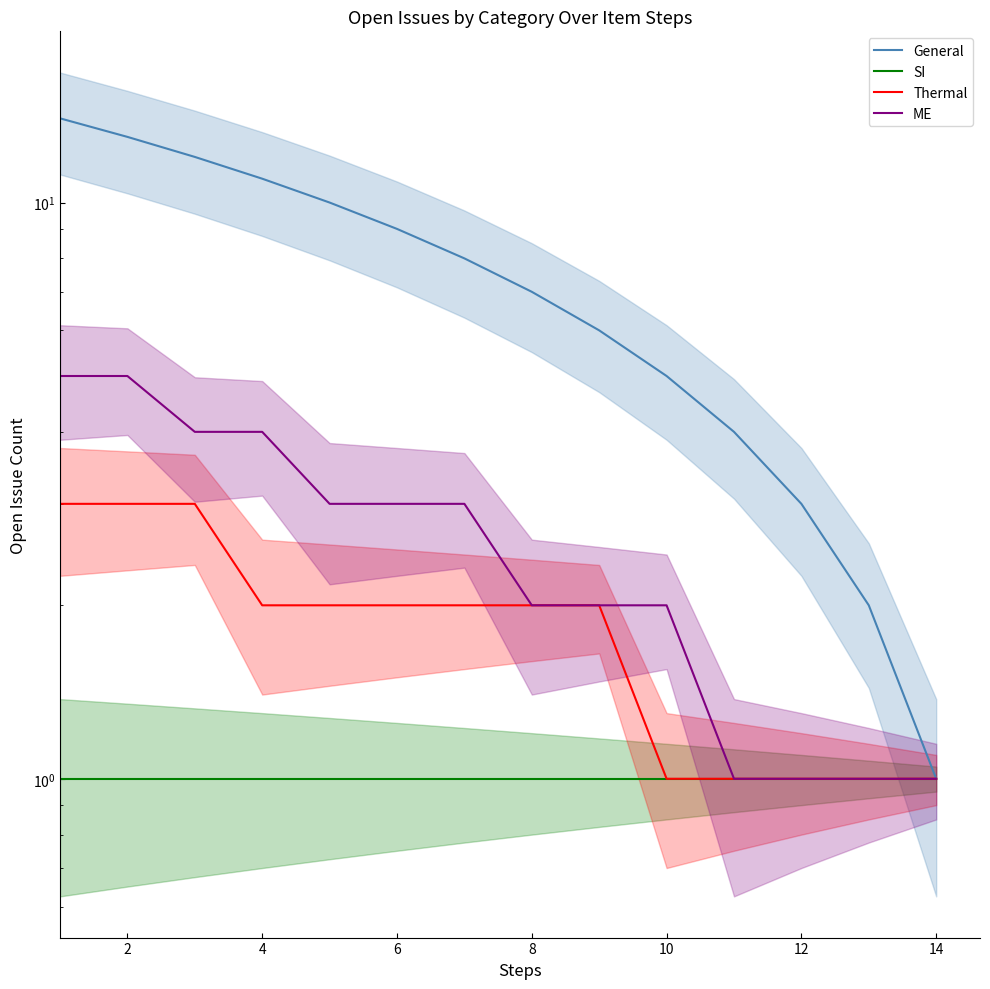

How many lines are shown in the chart?

4